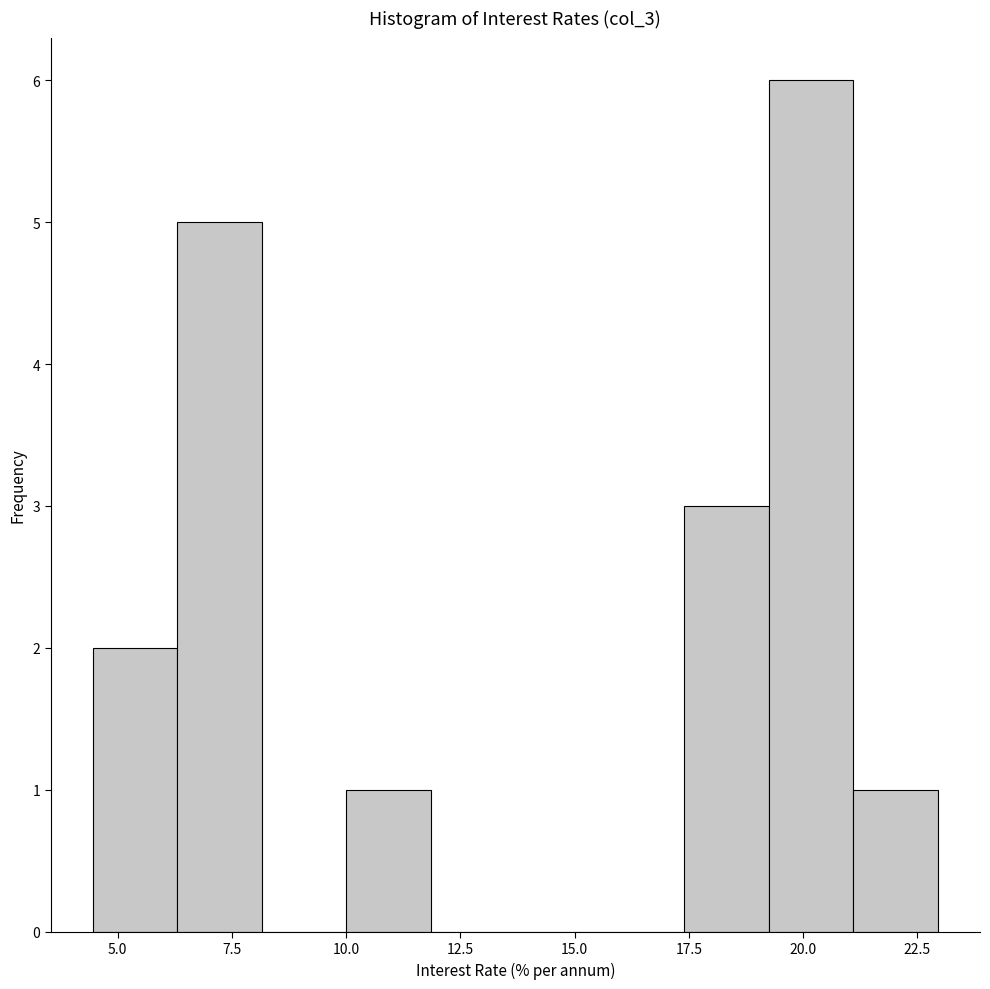

Read against the x-axis, roughly where is the centre of the tallest bar?

20.0